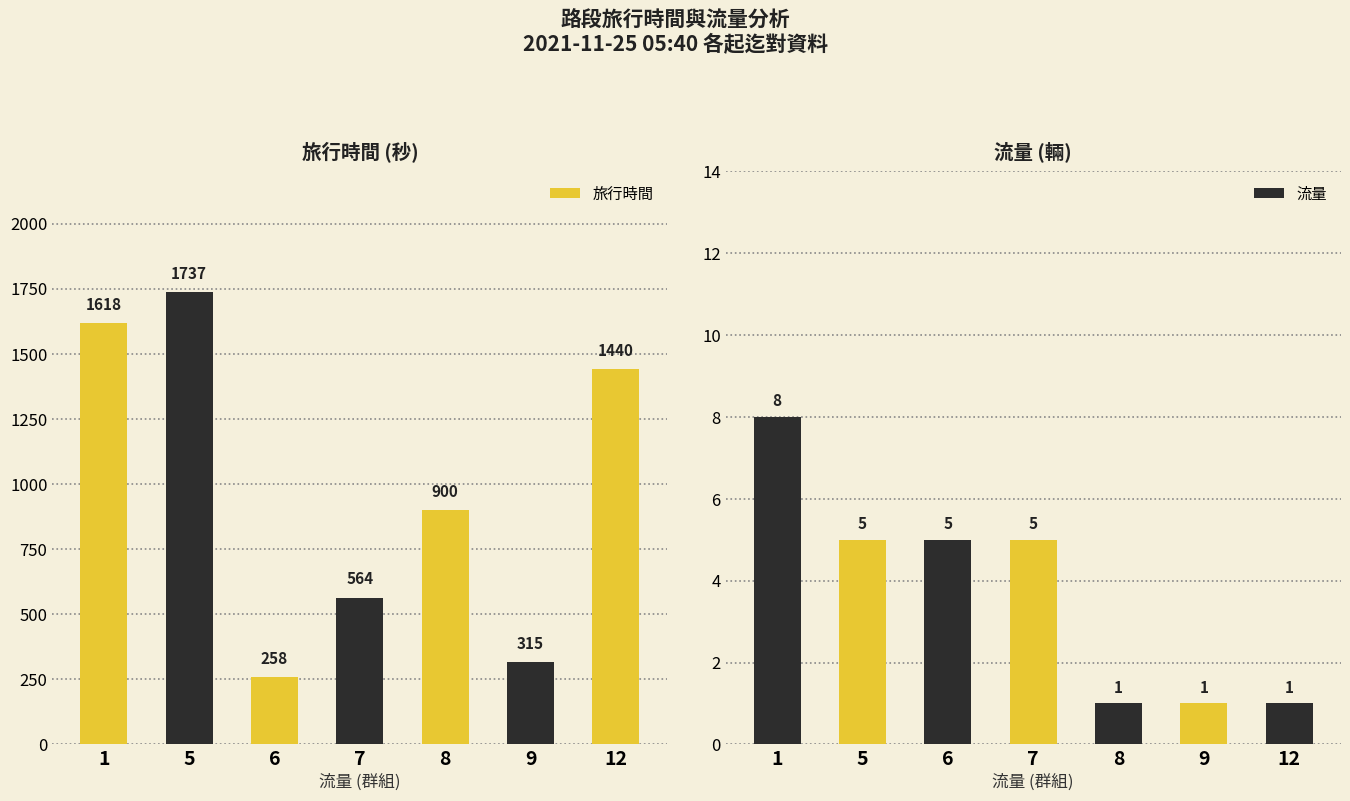

Is it true that 流量 equals 2 at 8?

False